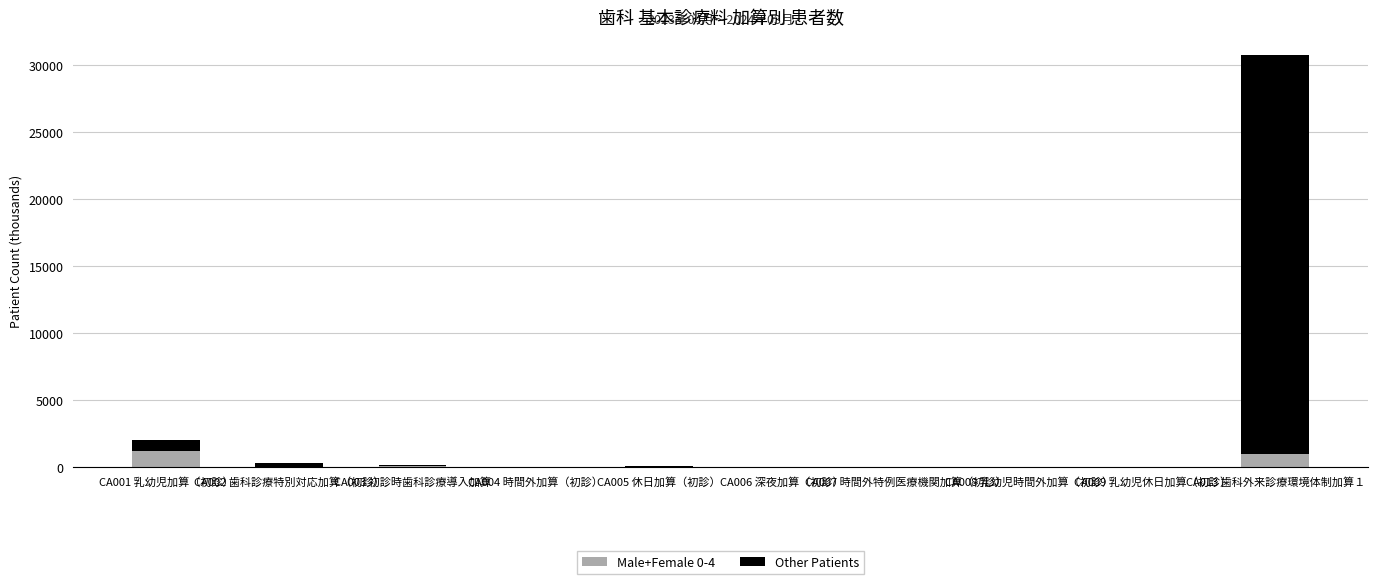

What is the maximum value for Male+Female 0-4?

1207.0